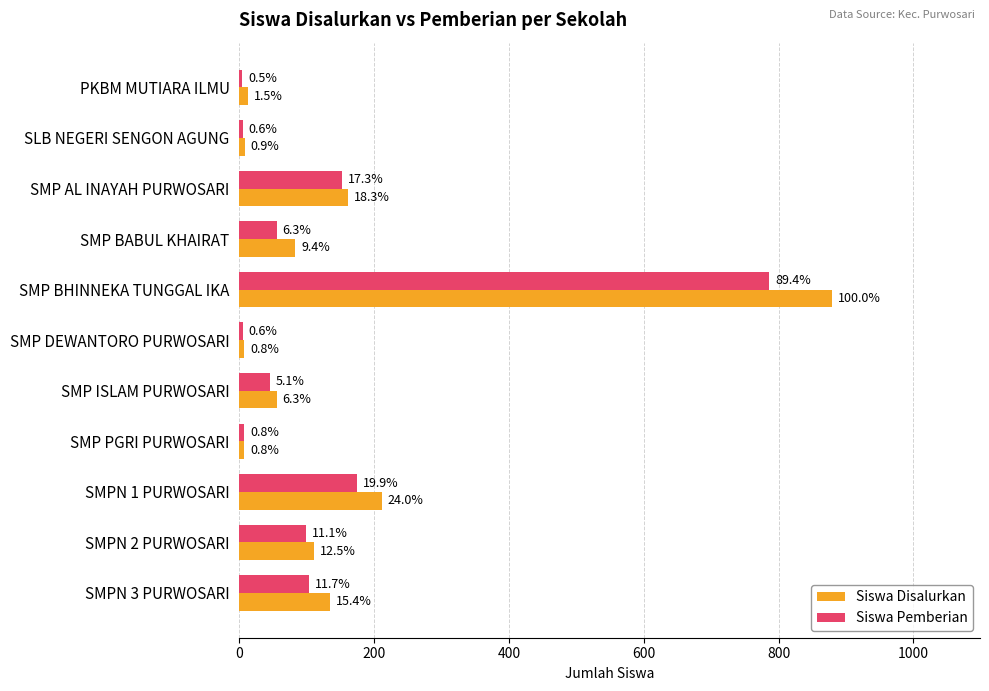

What is the value of the Siswa Disalurkan bar at the 7th from the left?

55